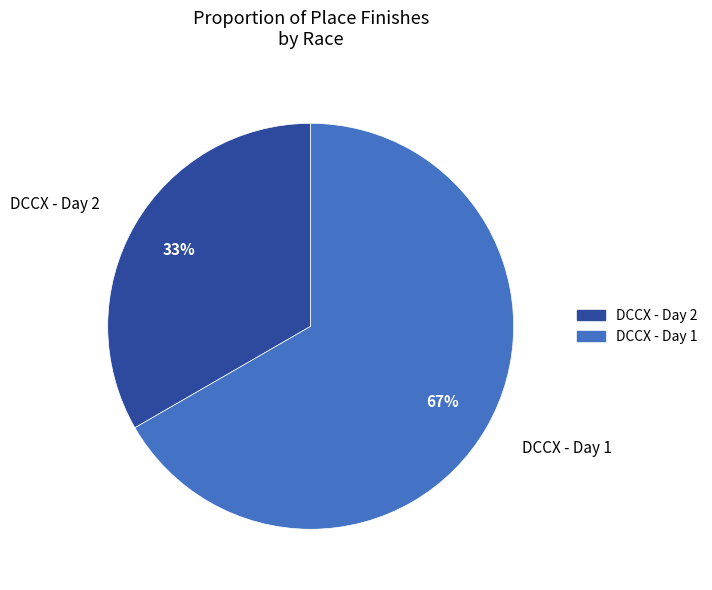

How many slices are in this pie chart?

2